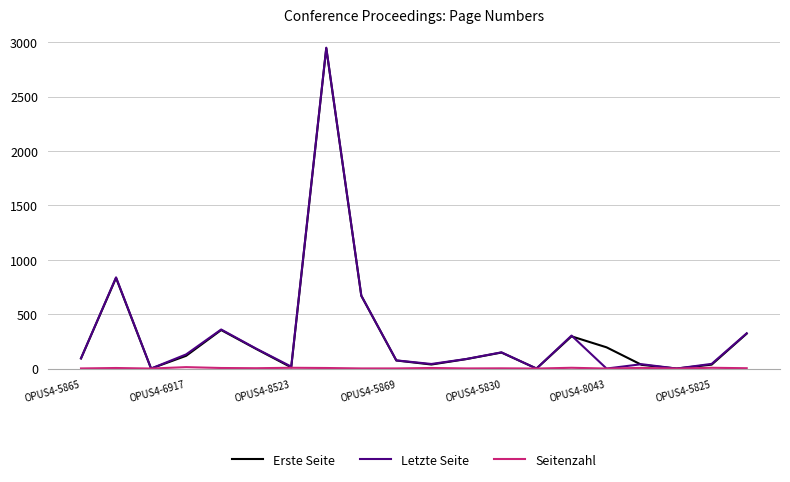

What is the sum of all Erste Seite values?

6428